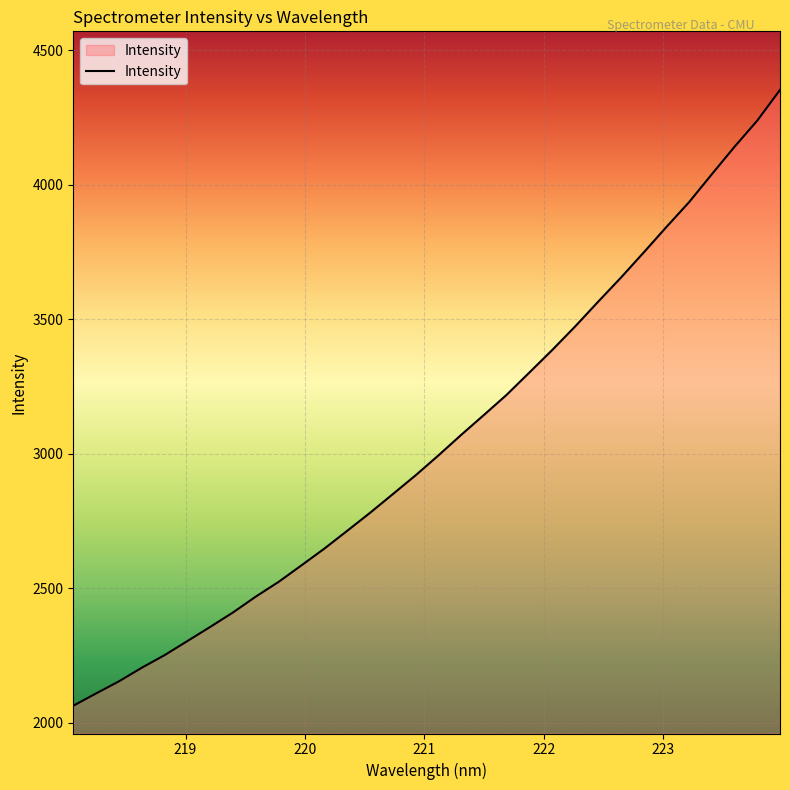

What is the minimum value shown in the chart?

2063.8